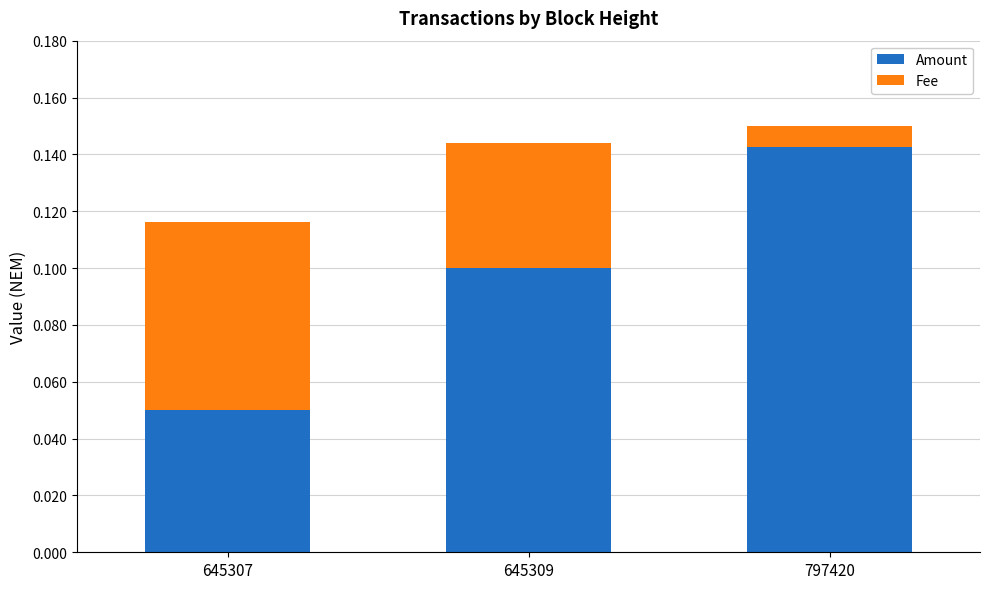

The value of Amount at 645307 is 0.0. True or false?

False